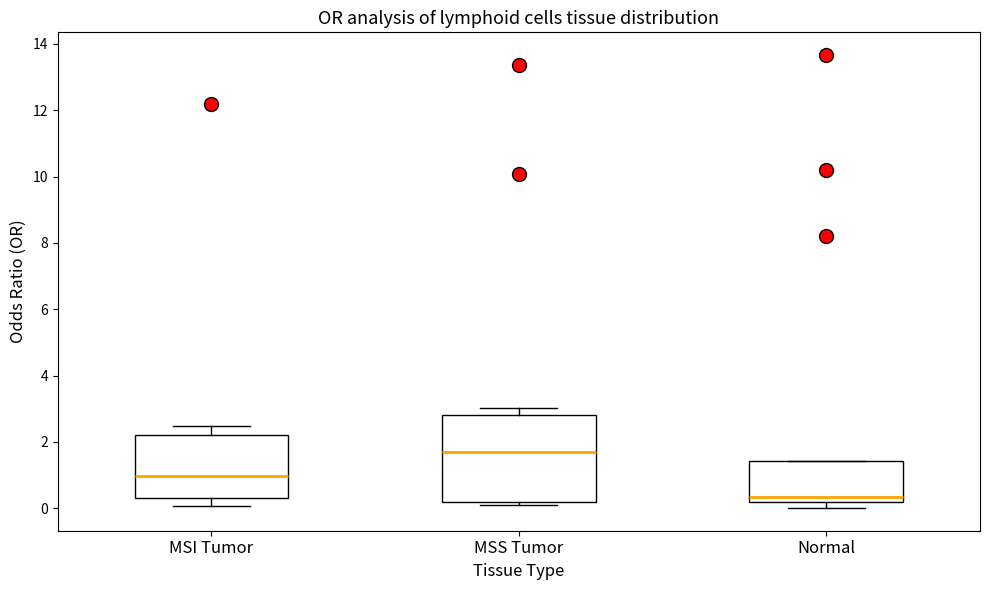

Comparing the boxes themselves (not the whiskers), which one is the tallest?

MSS Tumor